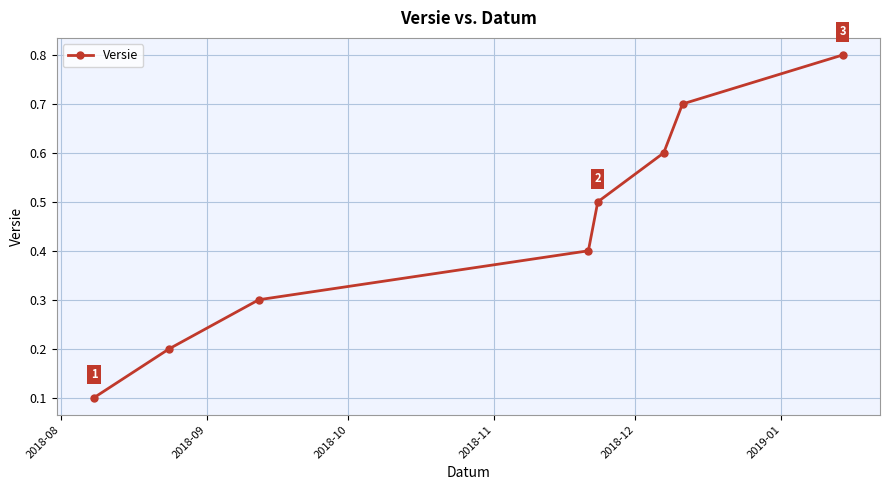

Count the values in the range 0 to 1.

8